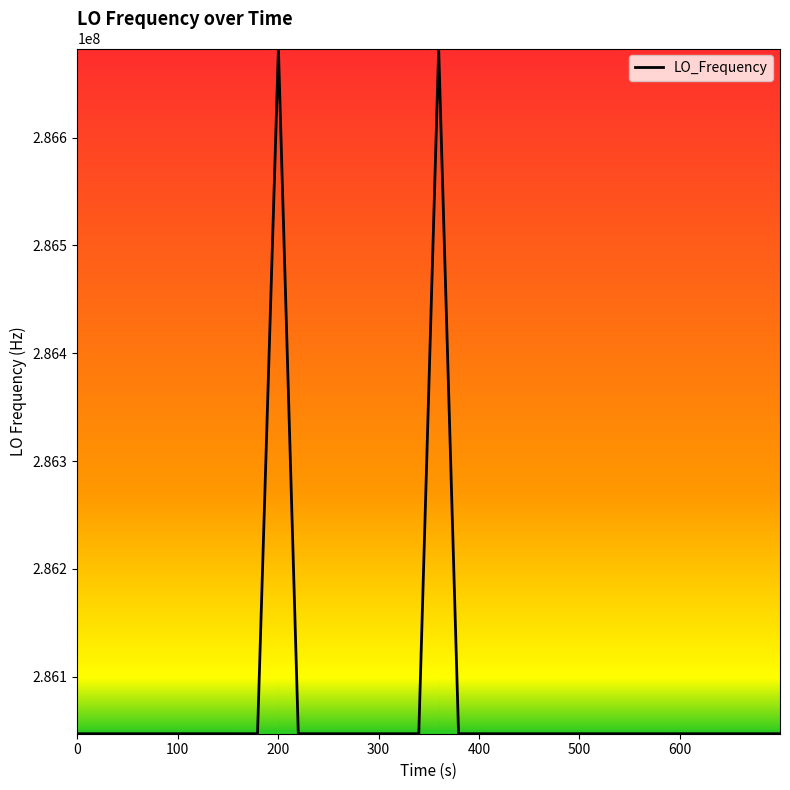

What is the difference between the maximum and minimum values?

635711.1